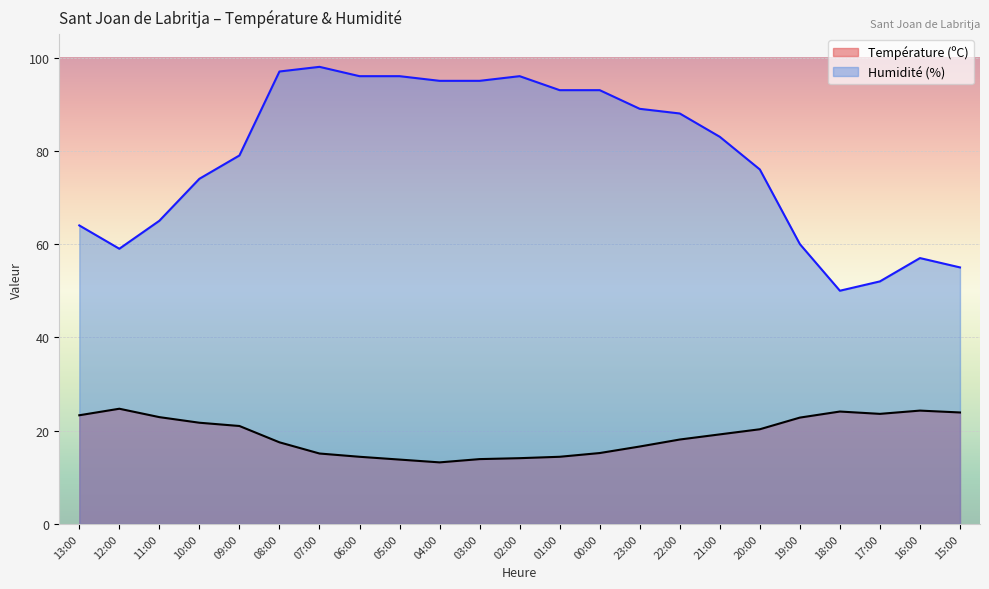

Which series has the largest range (max minus min)?

Humidité (%)